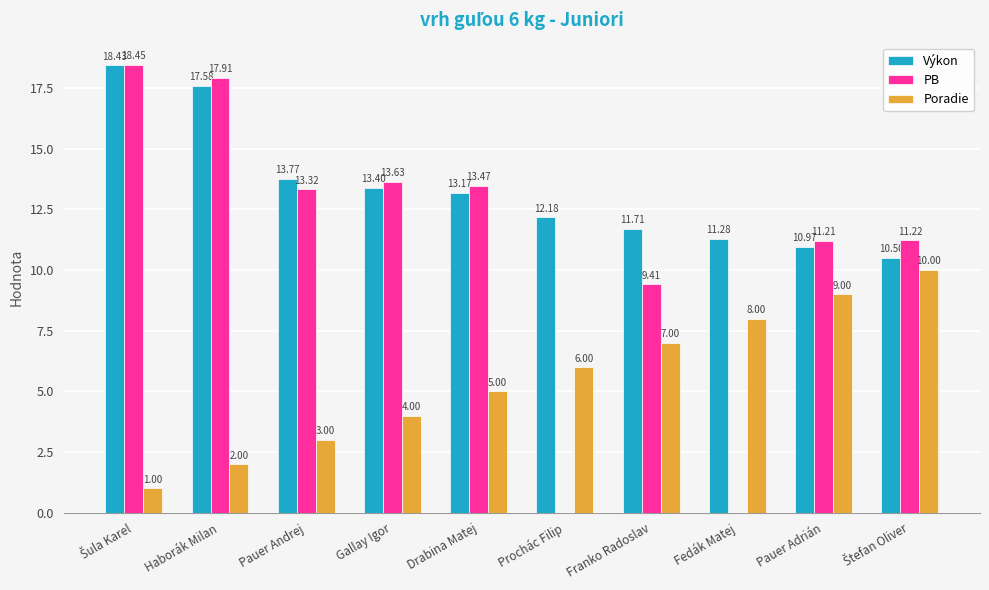

What is the sum of all Výkon values?

133.0